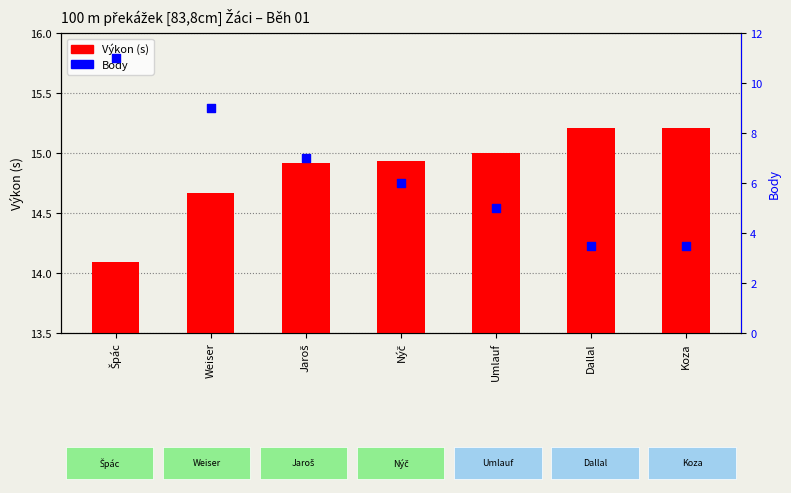

What are all the series names shown in the legend?

Výkon (s), Body